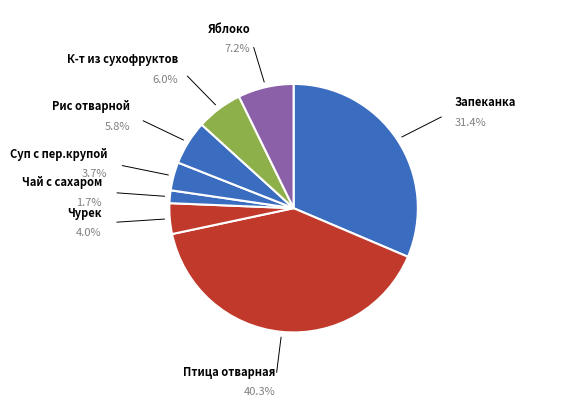

How many segments does this pie chart have?

8